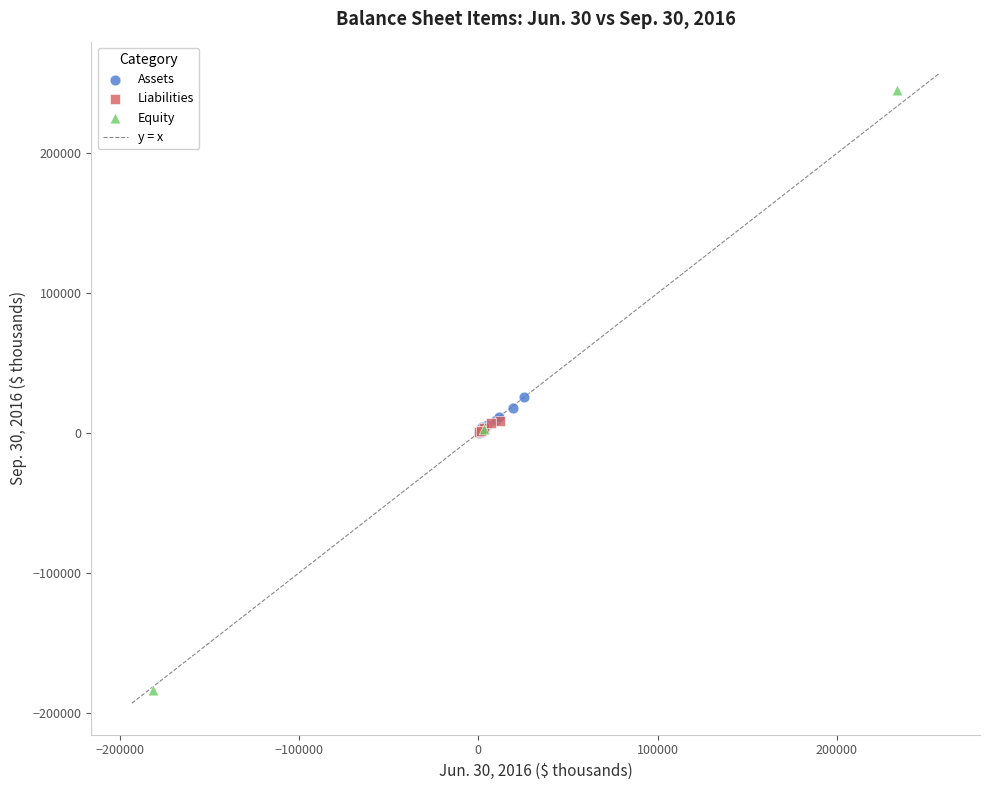

Which series contains the lowest Y value?

Equity